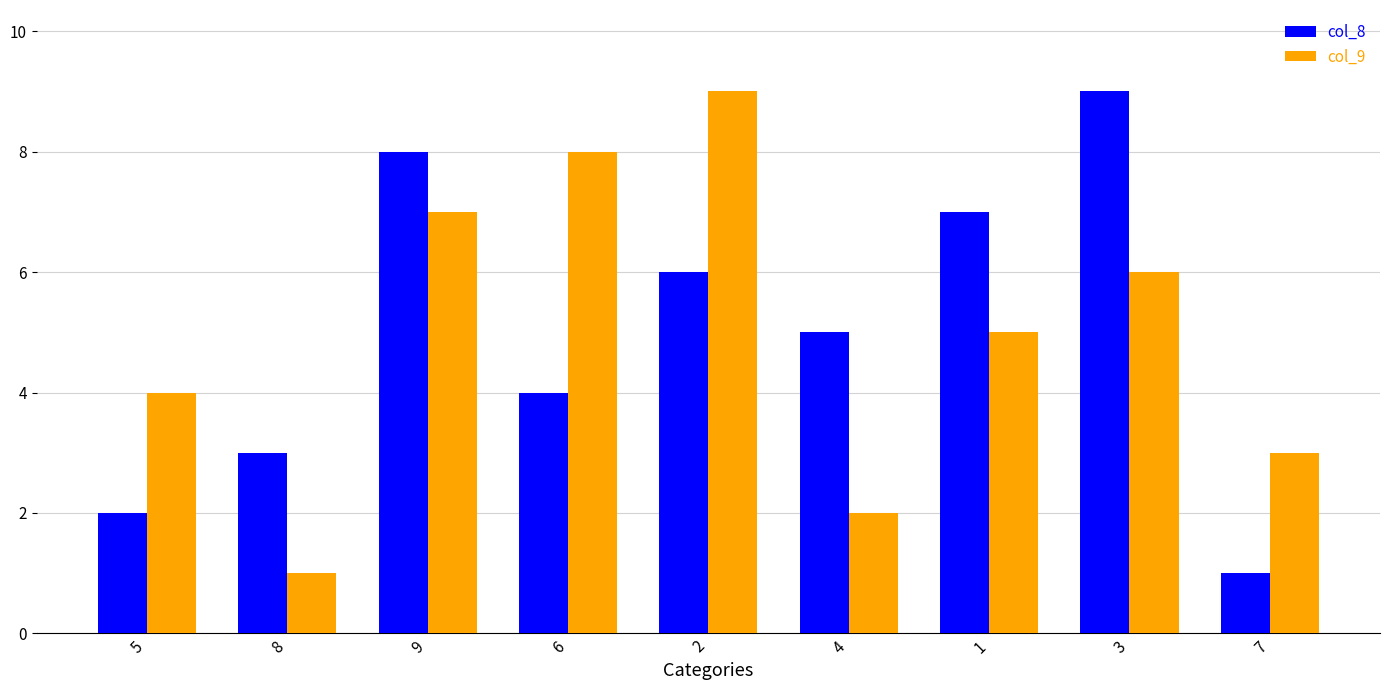

At which label does col_9 first exceed 5?

9